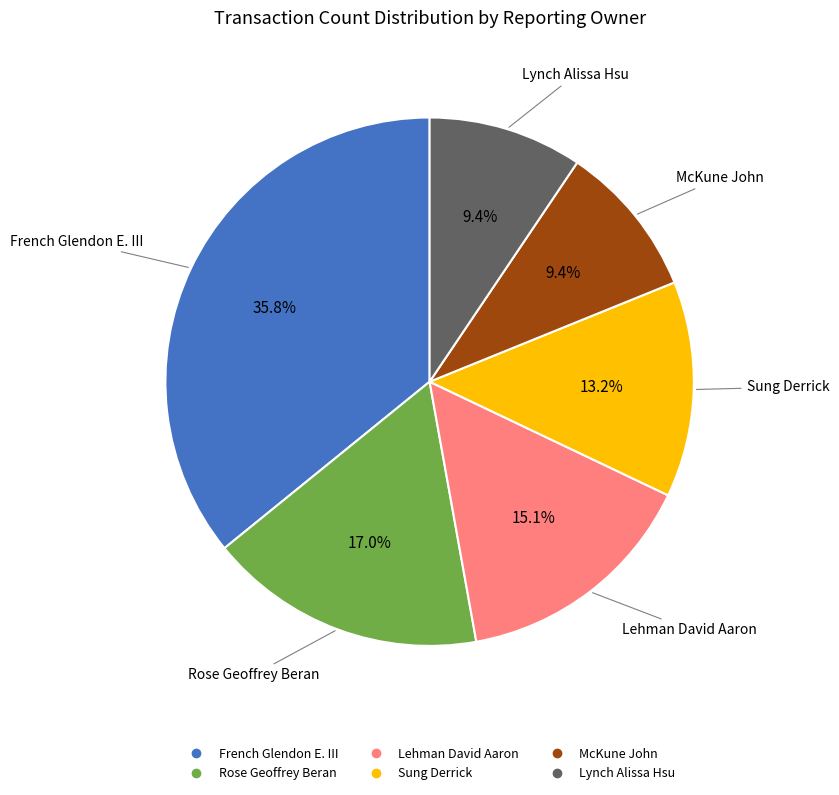

How many slices are in this pie chart?

6